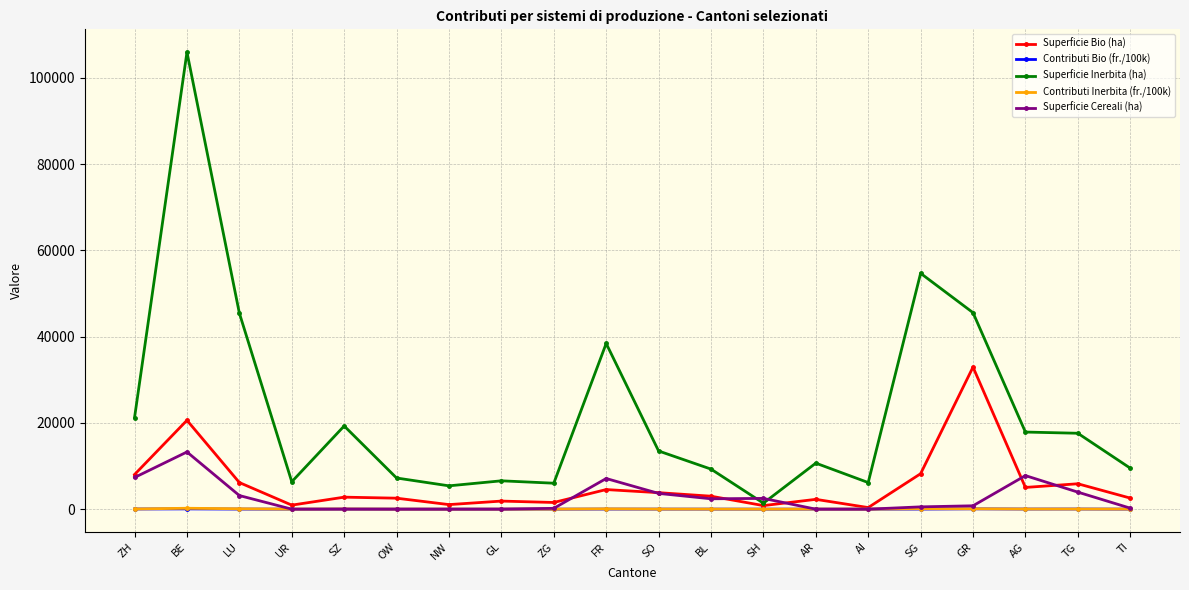

What is the label of the 17th point from the left?

GR